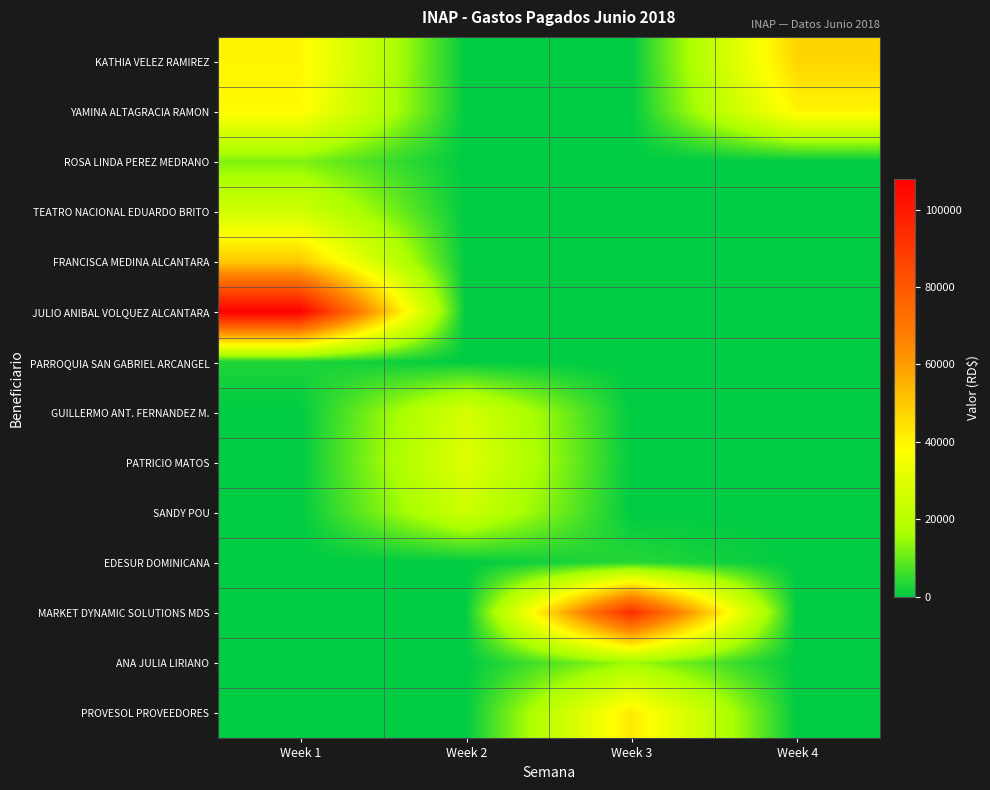

Which has a higher value, Week 2 or Week 3?

Week 2